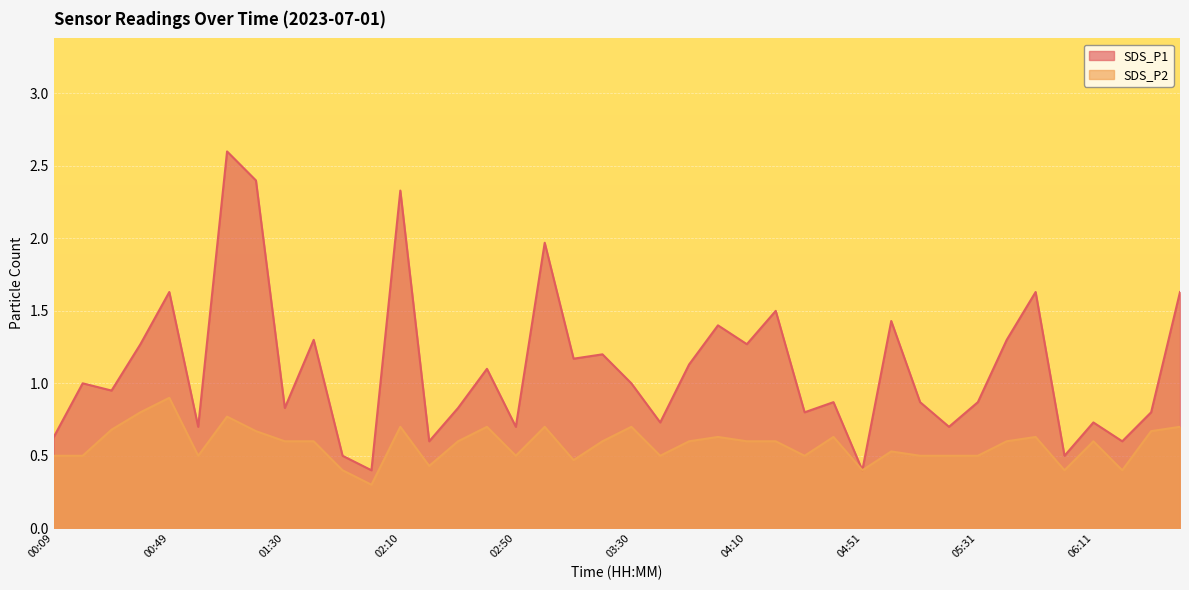

How many lines are shown in the chart?

2